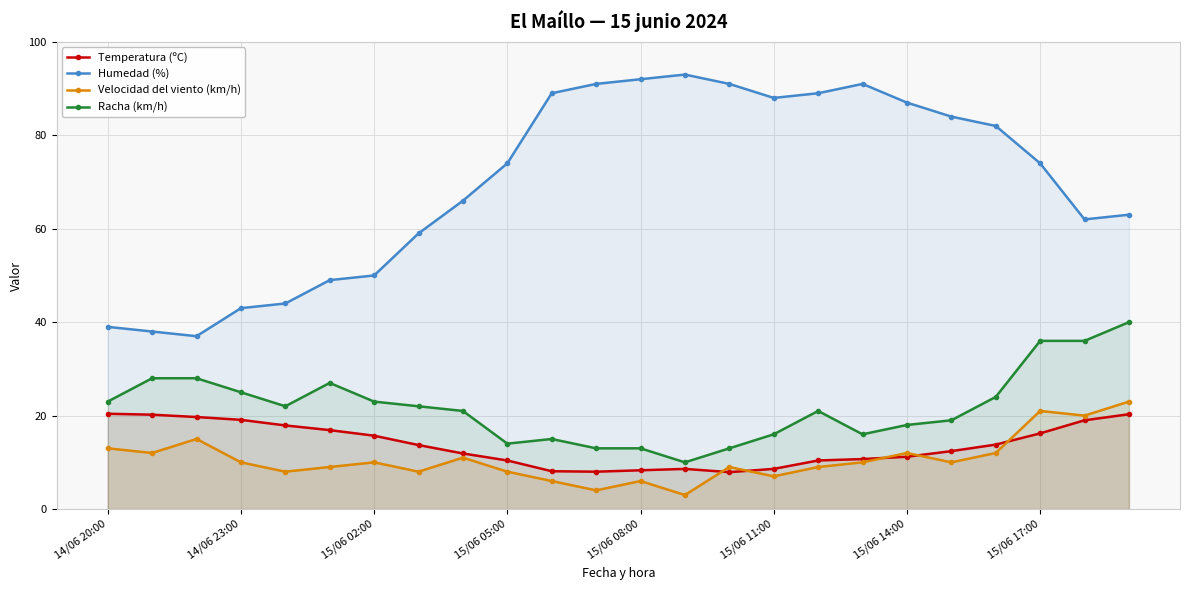

Rank the series at 15/06 02:00 from highest to lowest value.

Humedad (%), Racha (km/h), Temperatura (ºC), Velocidad del viento (km/h)